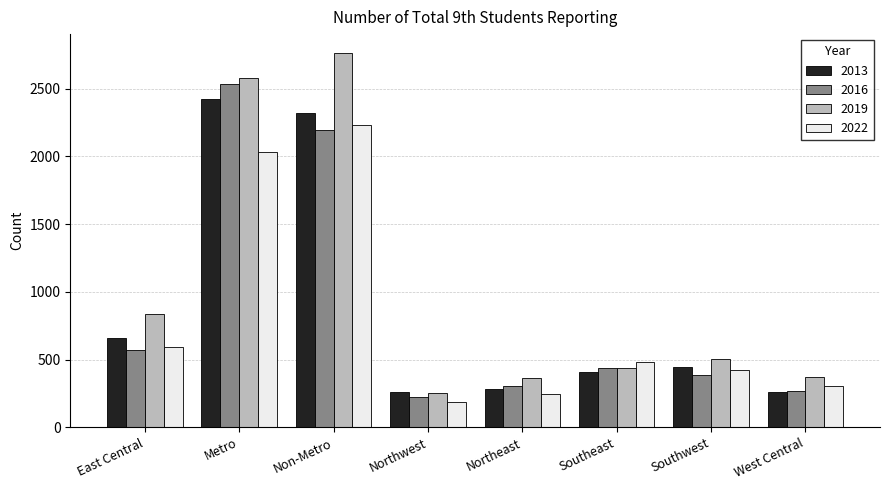

Count the number of categories in the chart.

8